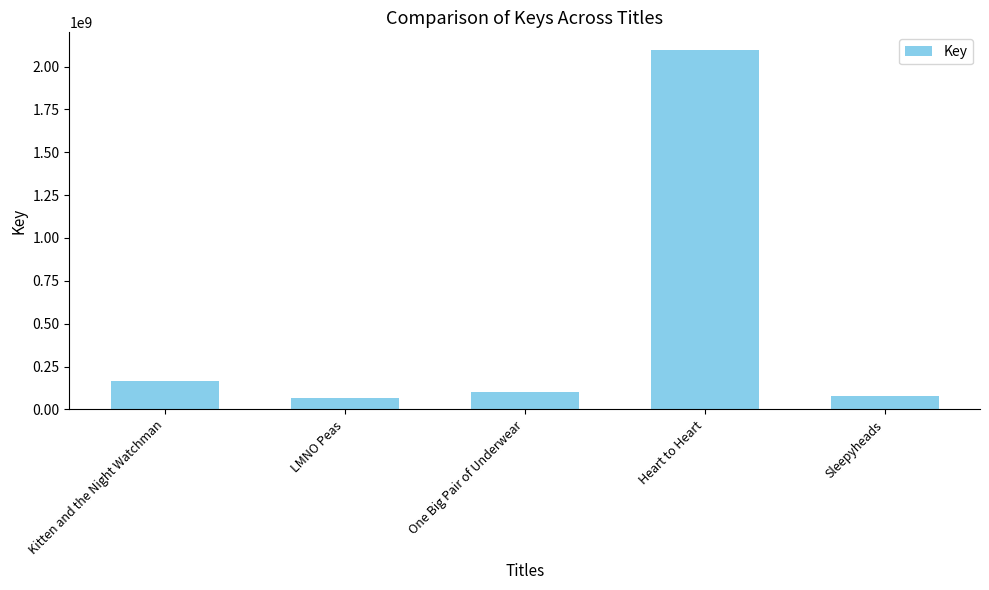

The value at Kitten and the Night Watchman is 167533596. True or false?

True